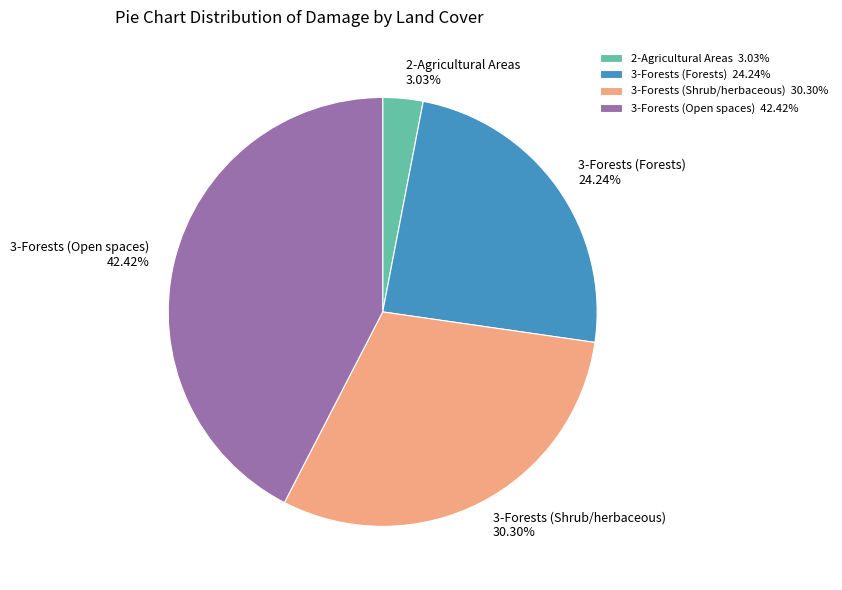

What percentage is NOT represented by 3-Forests (Forests)?

75.8%